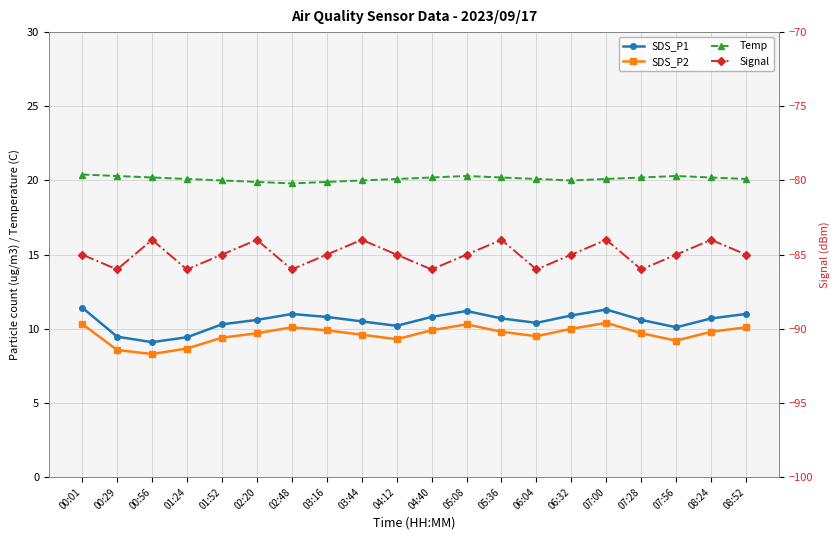

What is the sum of the Signal values at 01:24 and 08:52?

-171.0